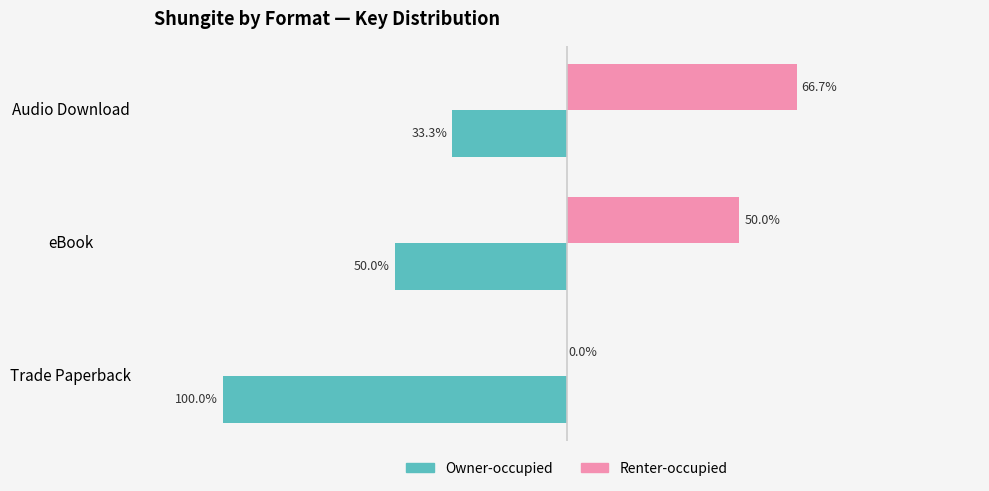

Which category has the highest value across all series?

Audio Download